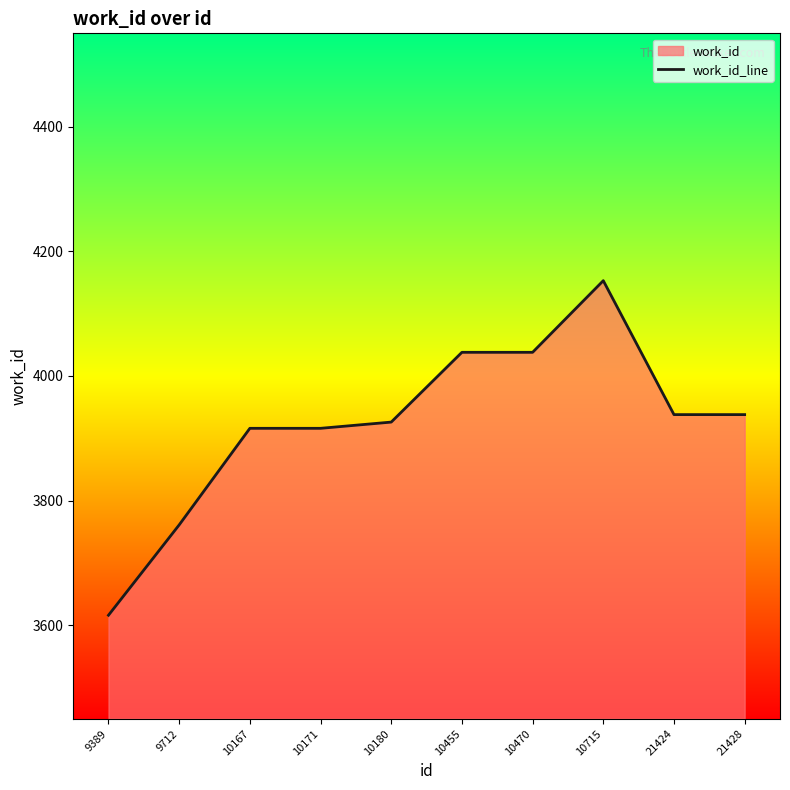

Read the value at 10180, to the nearest 10.

3930